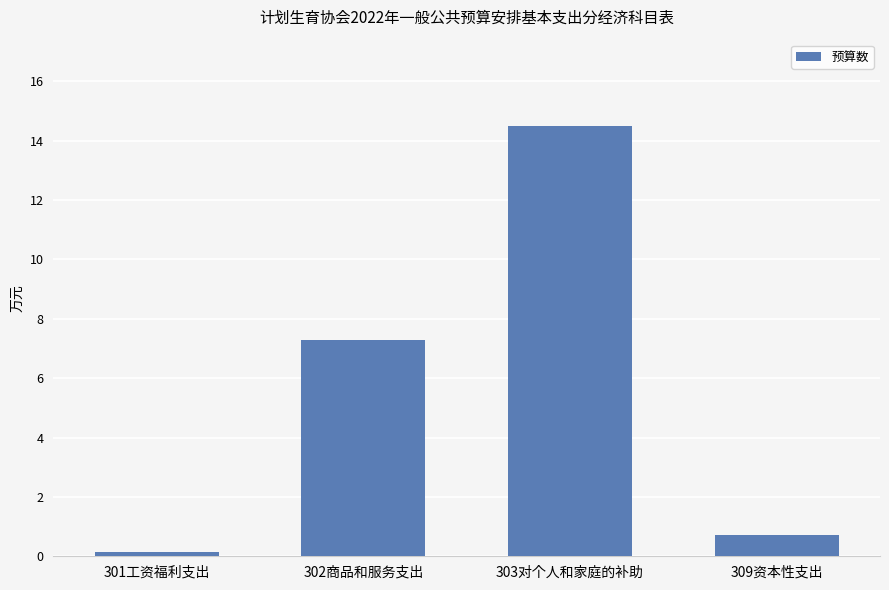

What is the difference between the second highest and second lowest values?

6.6